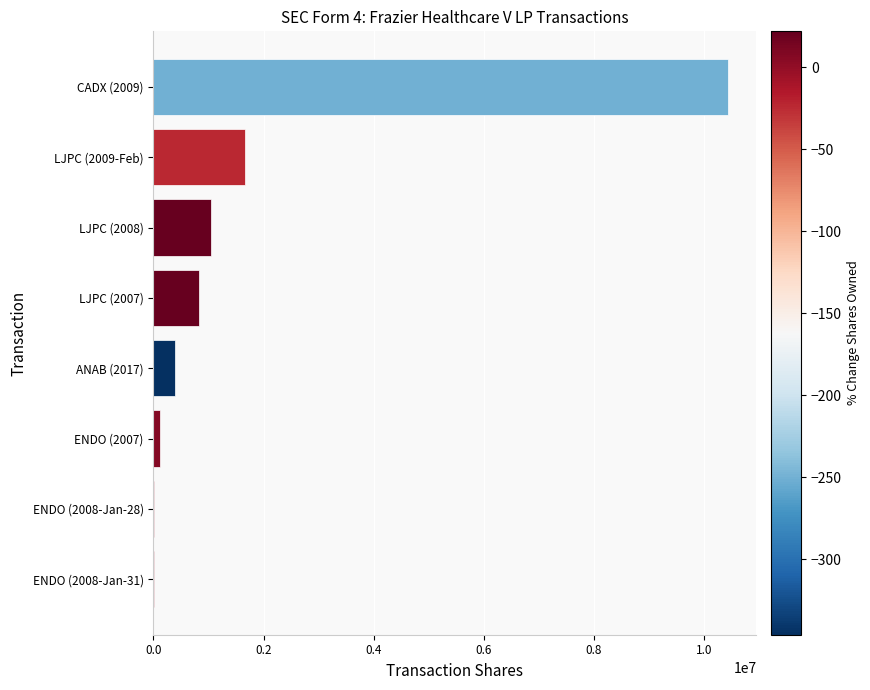

Which has a higher value, LJPC (2008) or CADX (2009)?

CADX (2009)